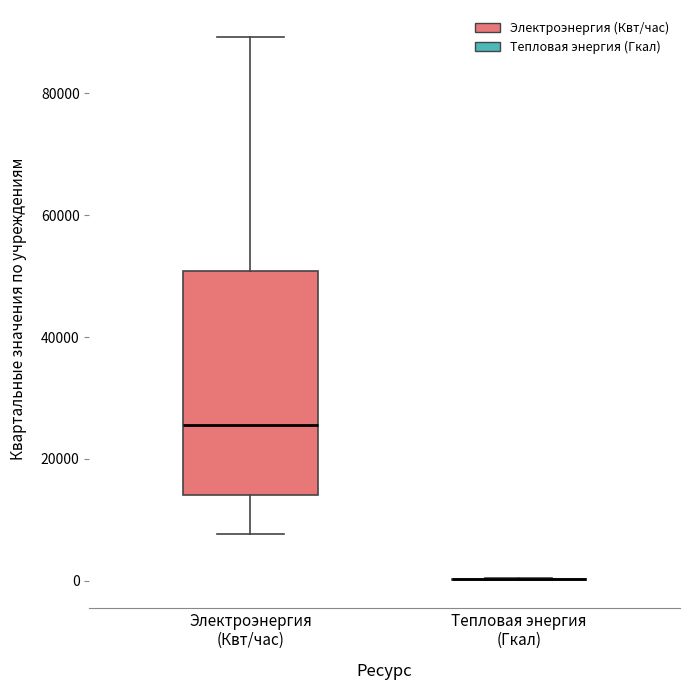

Reading left to right, read every box against the y-axis: the position of its median line, the range the box covers, and the ends of its whiskers. The values are not printed on the chart, so give them approximately, as read against the axis.

Электроэнергия (Квт/час): median 26000, box 14000 to 50000, whiskers 8000 to 90000
Тепловая энергия (Гкал): box collapsed to a line at 0, whiskers 0 to 0